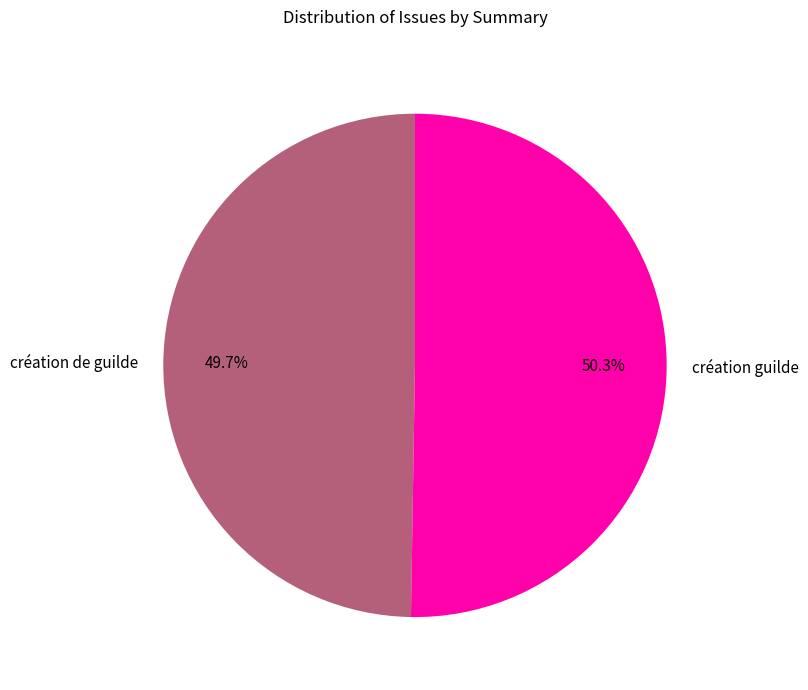

Combined, what portion of the pie is création de guilde and création guilde?

100.0%